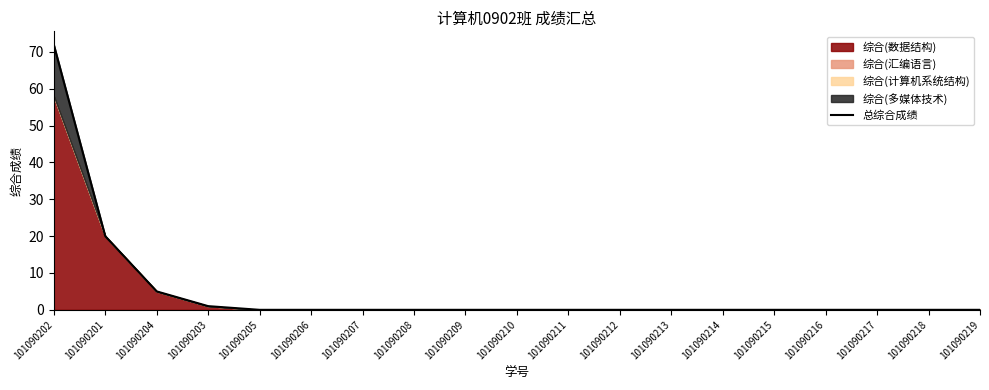

Where is the data nearest to the value 36?

101090201